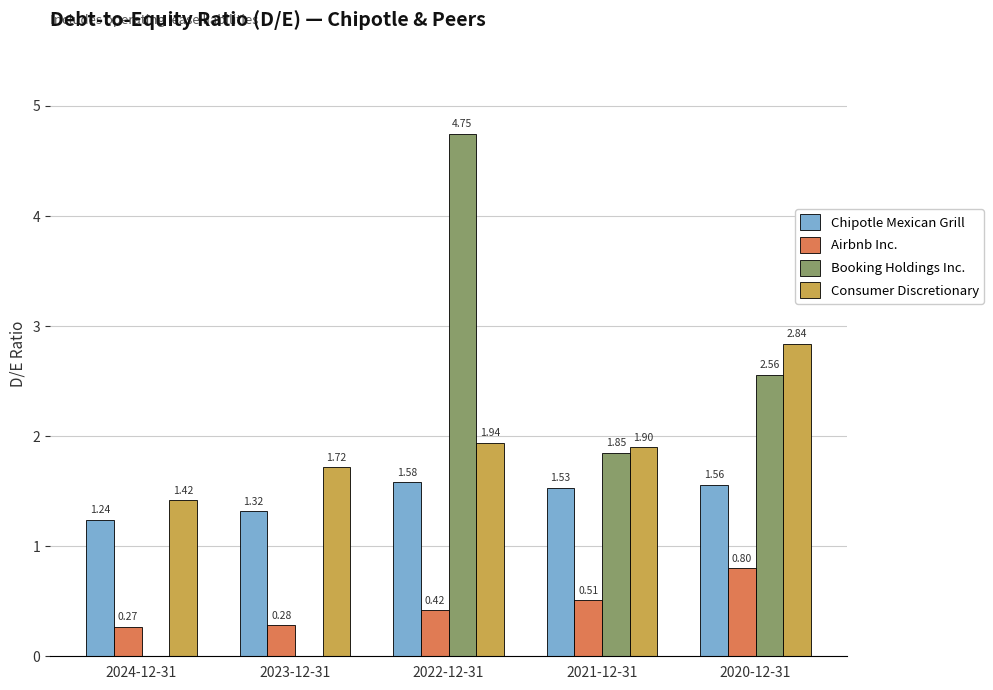

Which series changed the most between 2022-12-31 and 2021-12-31?

Booking Holdings Inc.